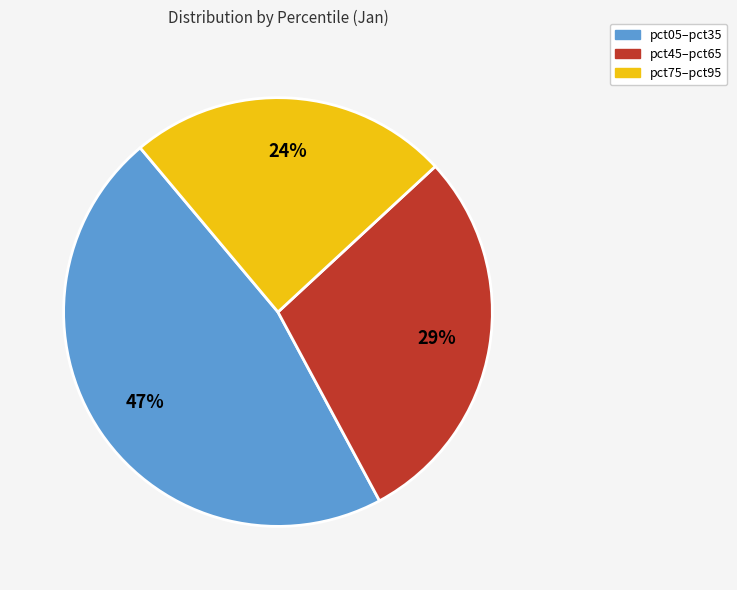

How many segments does this pie chart have?

3